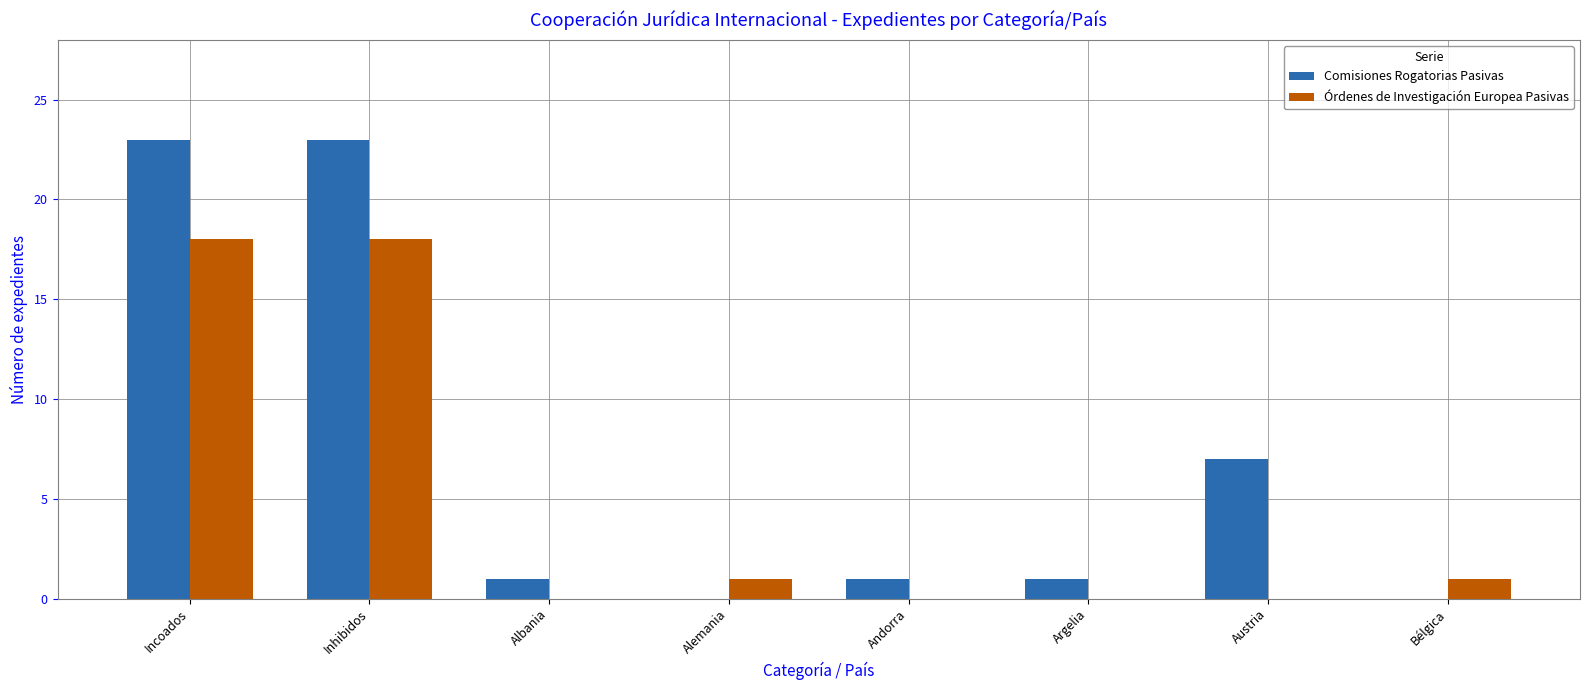

Does the chart contain stacked bars?

No